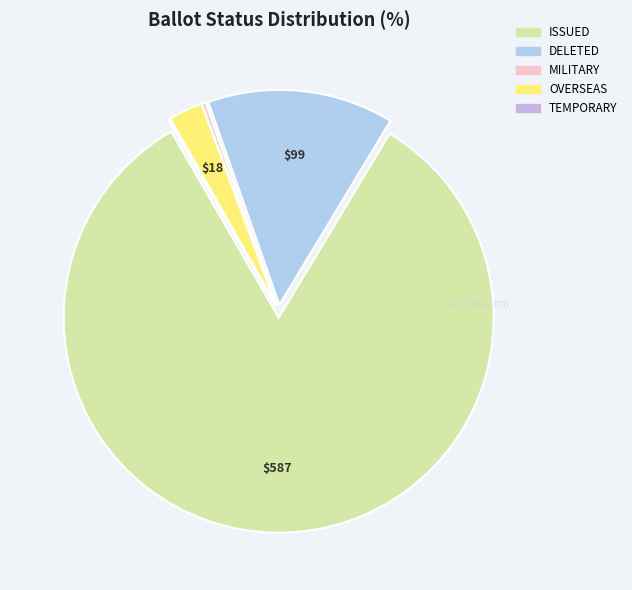

To the nearest percent, what is the difference between the largest and smallest slice percentages?

83%